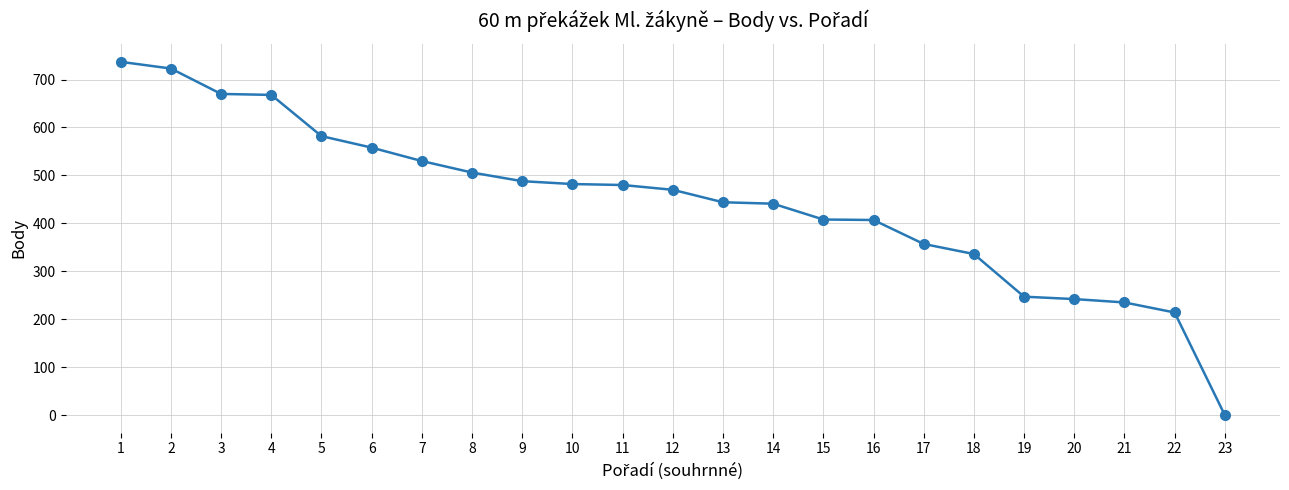

How many data points does each series have?

23